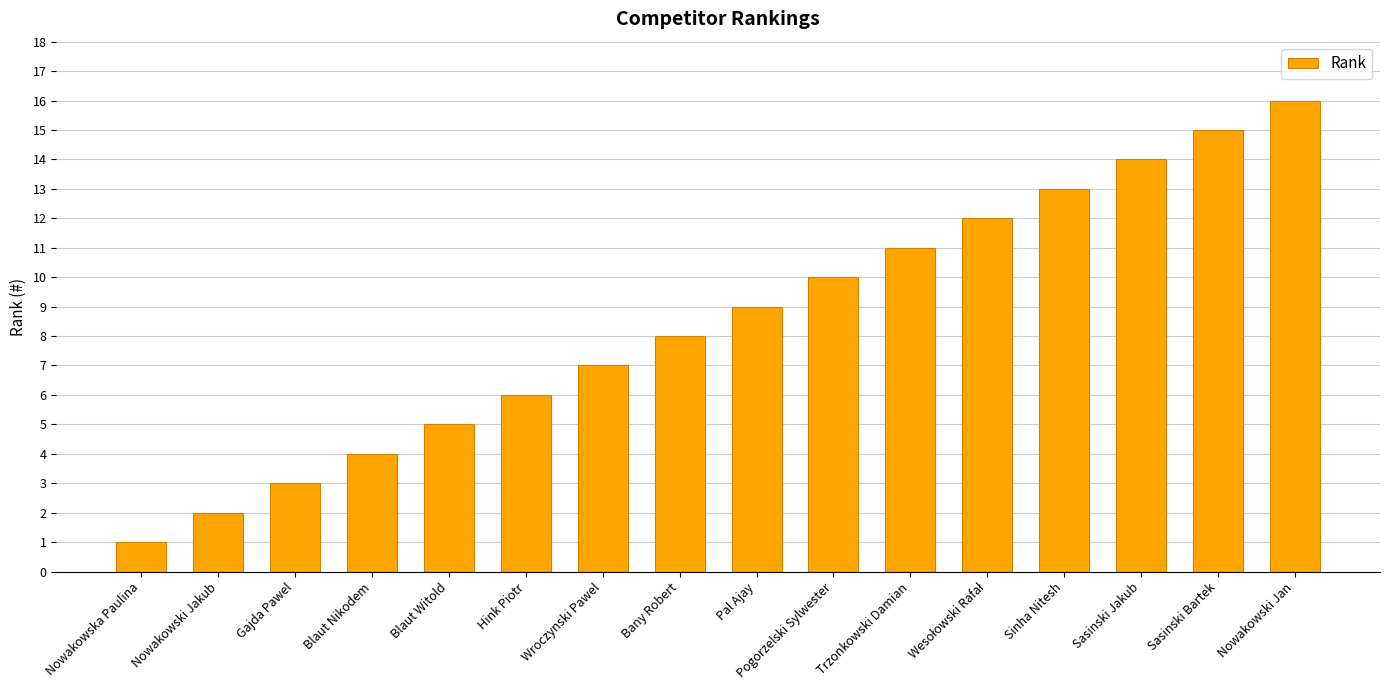

What is the difference between the maximum and second lowest values?

14